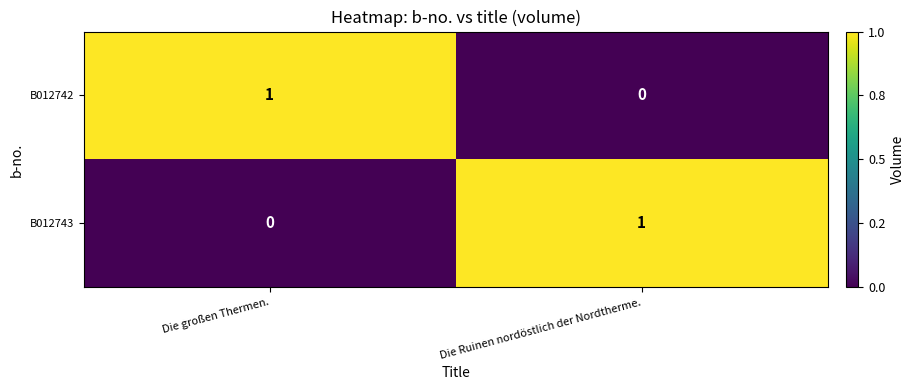

At which label does B012742 reach its minimum?

Die Ruinen nordöstlich der Nordtherme.